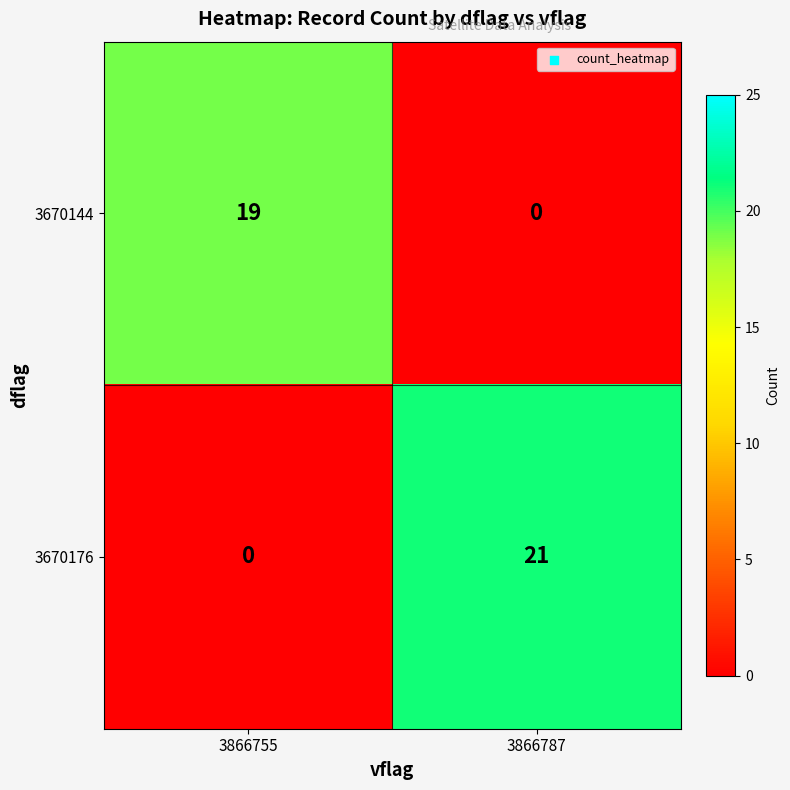

Rank the series by their average value, from highest to lowest.

3670176, 3670144